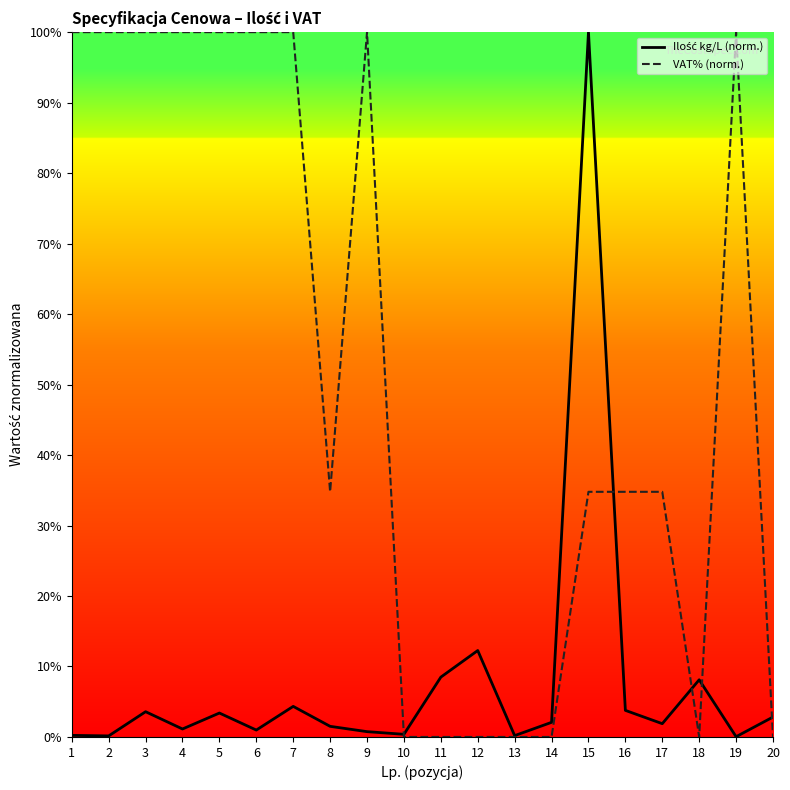

True or false: VAT% (norm.) has a value of 69.5 at 11.

False